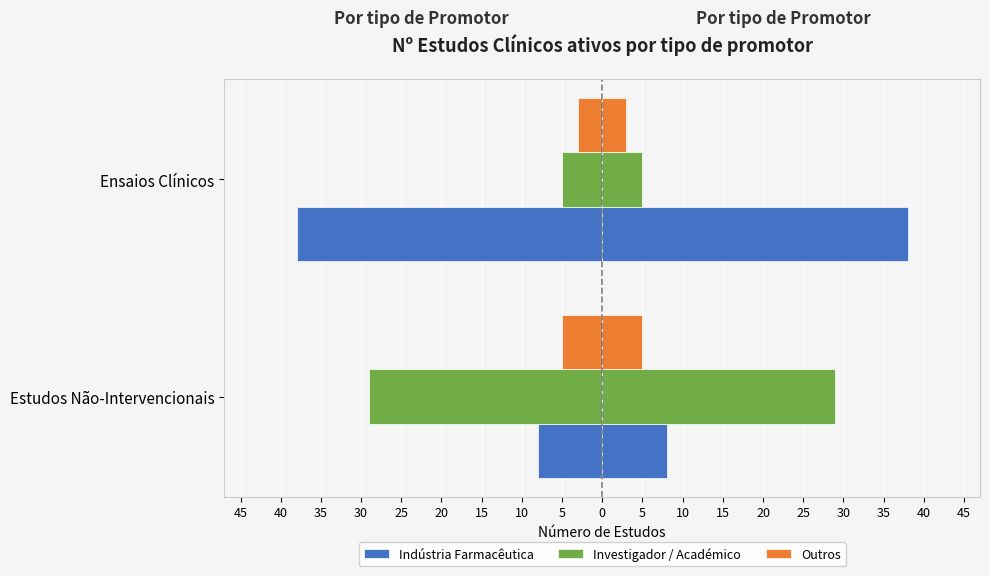

What is the value of the Investigador / Académico bar at the 1st from the left?

-29